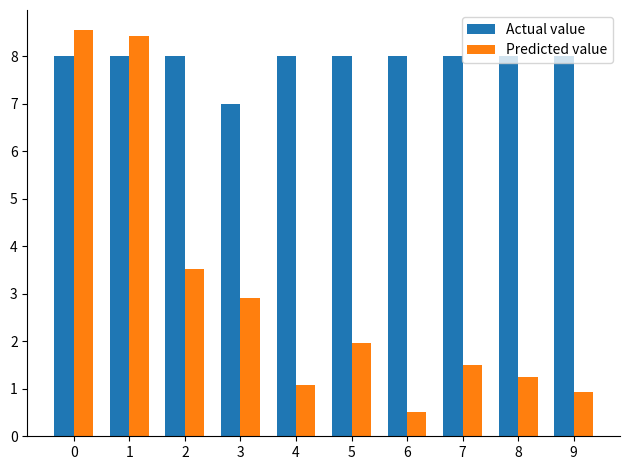

Reading left to right, what are all the values shown in this chart?

Actual value: 8.0	8.0	8.0	7.0	8.0	8.0	8.0	8.0	8.0	8.0
Predicted value: 8.5	8.4	3.5	2.9	1.1	2.0	0.5	1.5	1.2	0.9